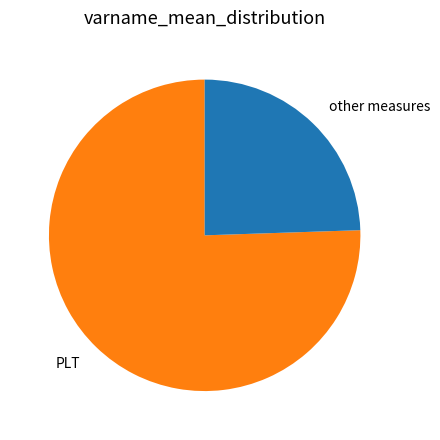

How many slices are in this pie chart?

2